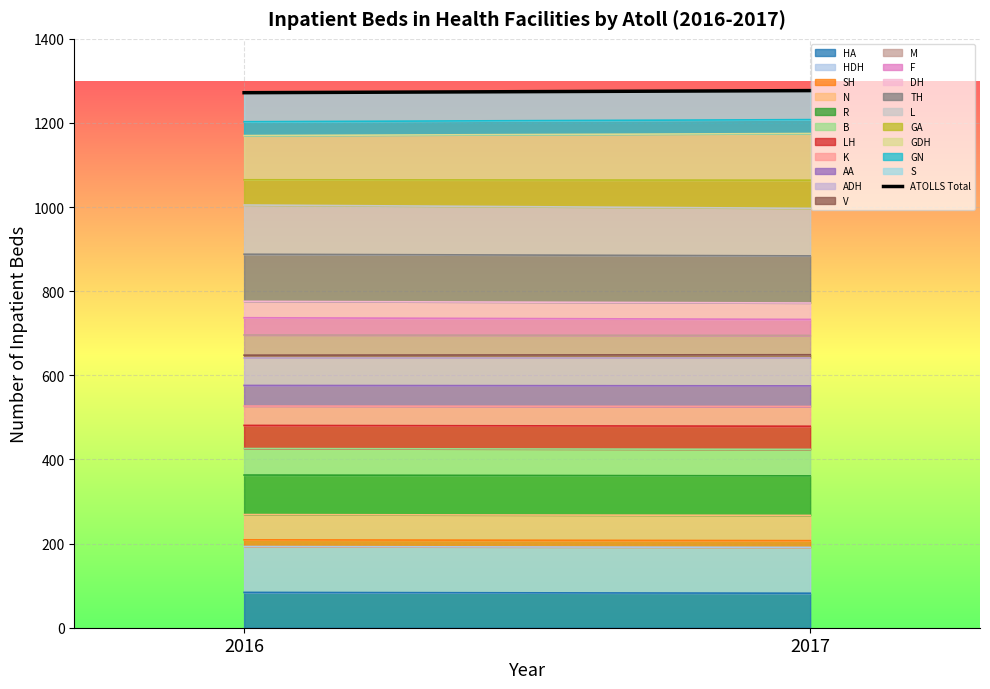

List the labels in order of value, smallest first.

2016, 2017